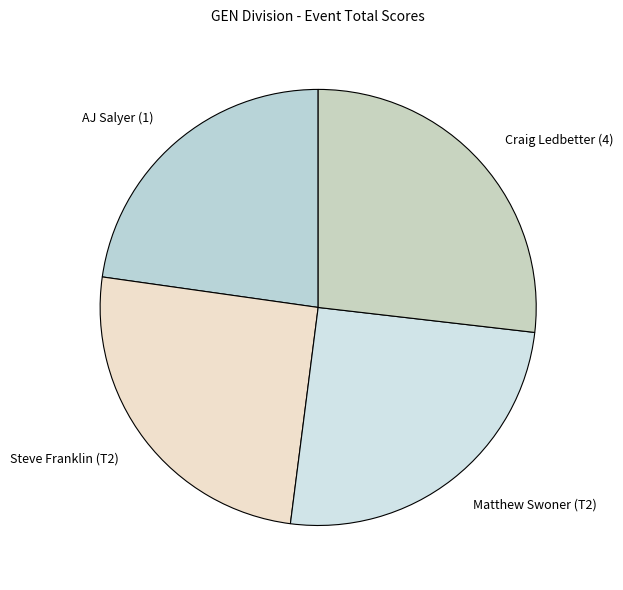

What is the smallest slice in the pie chart?

AJ Salyer (1)